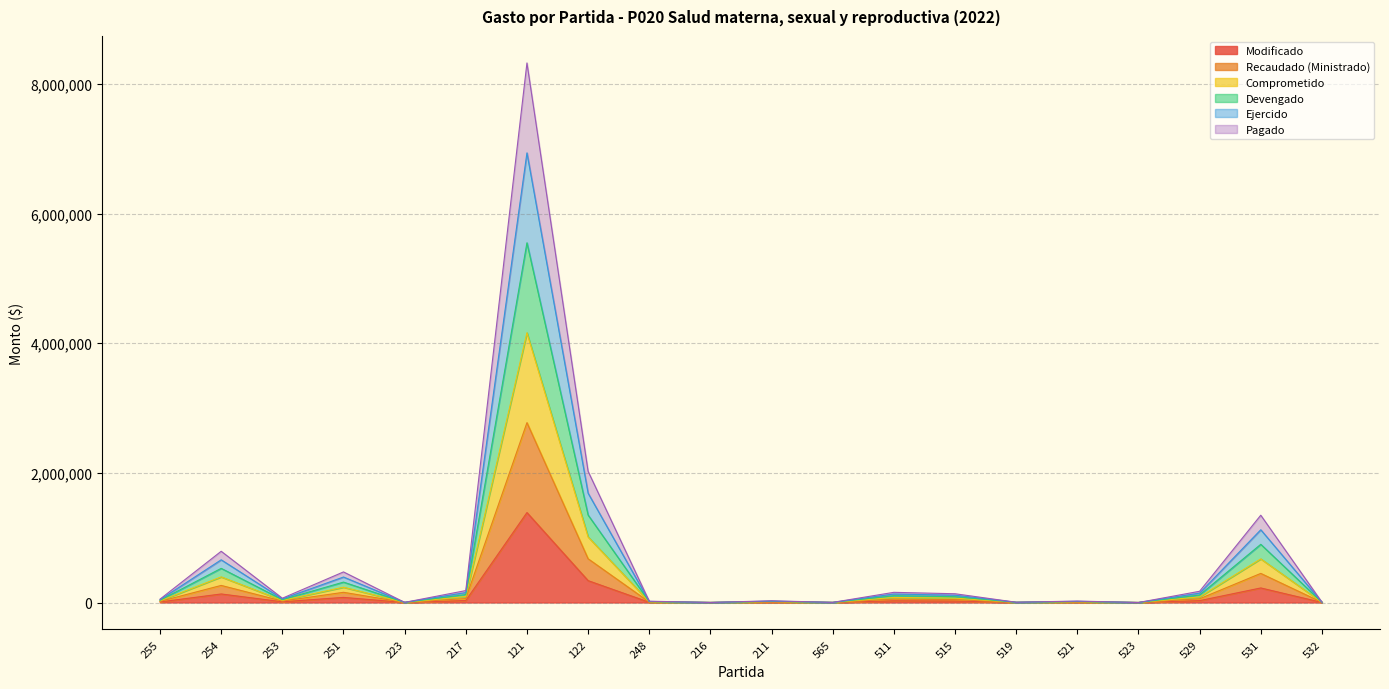

What is the maximum value shown in the chart?

8322520.6